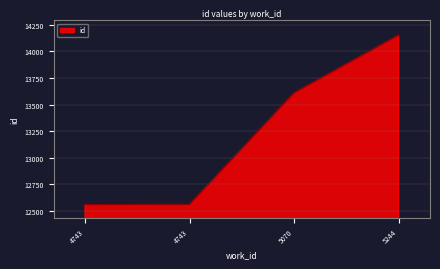

How many lines are shown in the chart?

1